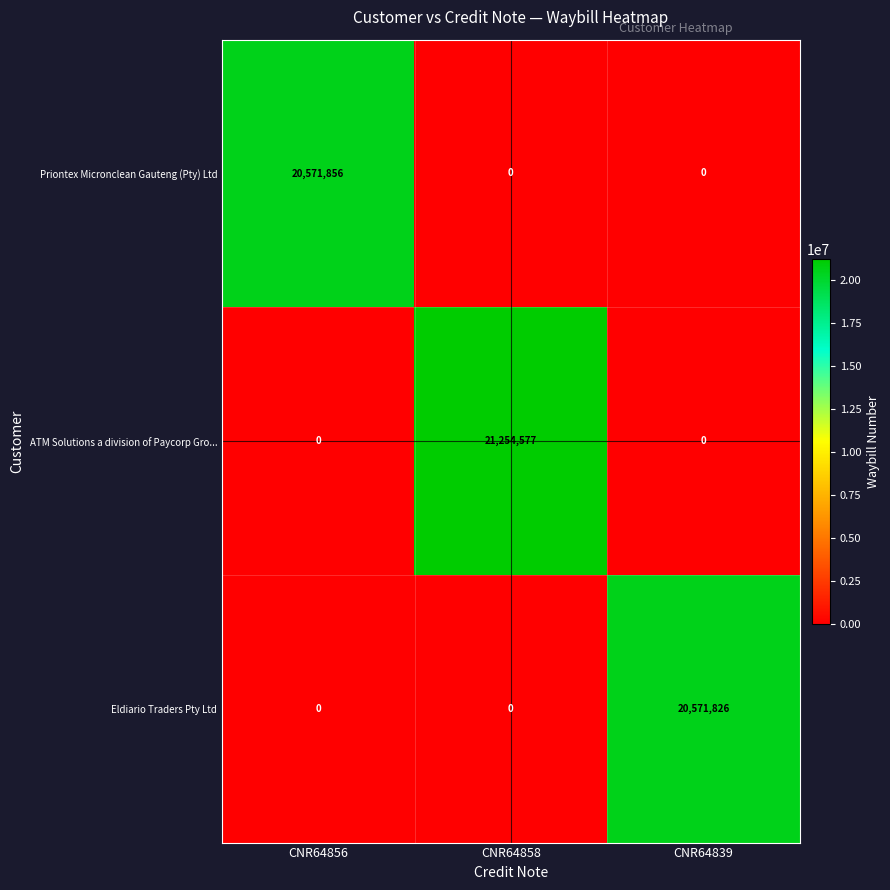

What is the sum of the ATM Solutions a division of Paycorp Gro... values at CNR64839 and CNR64858?

21254577